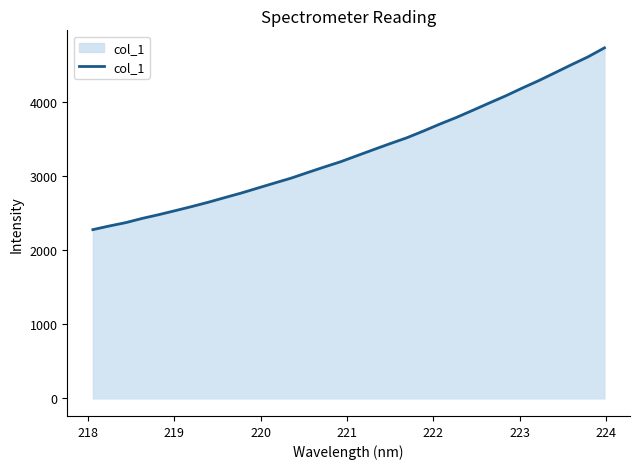

What is the maximum value shown in the chart?

4727.9